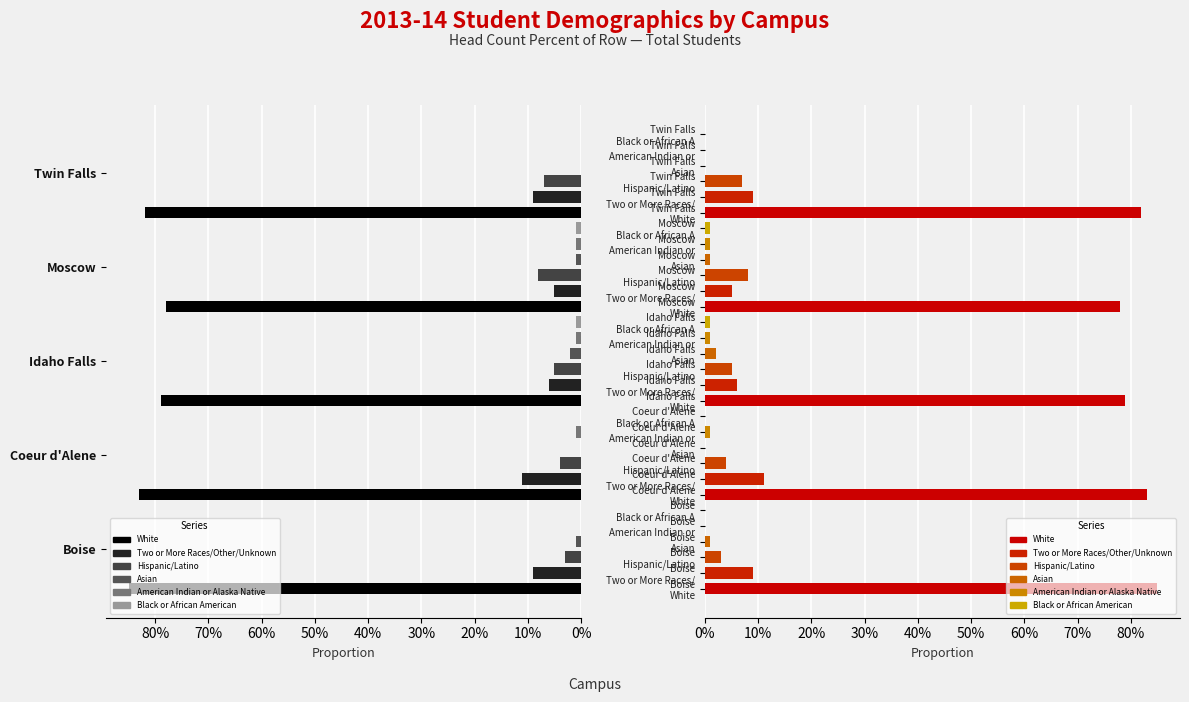

How many groups of bars are there?

5